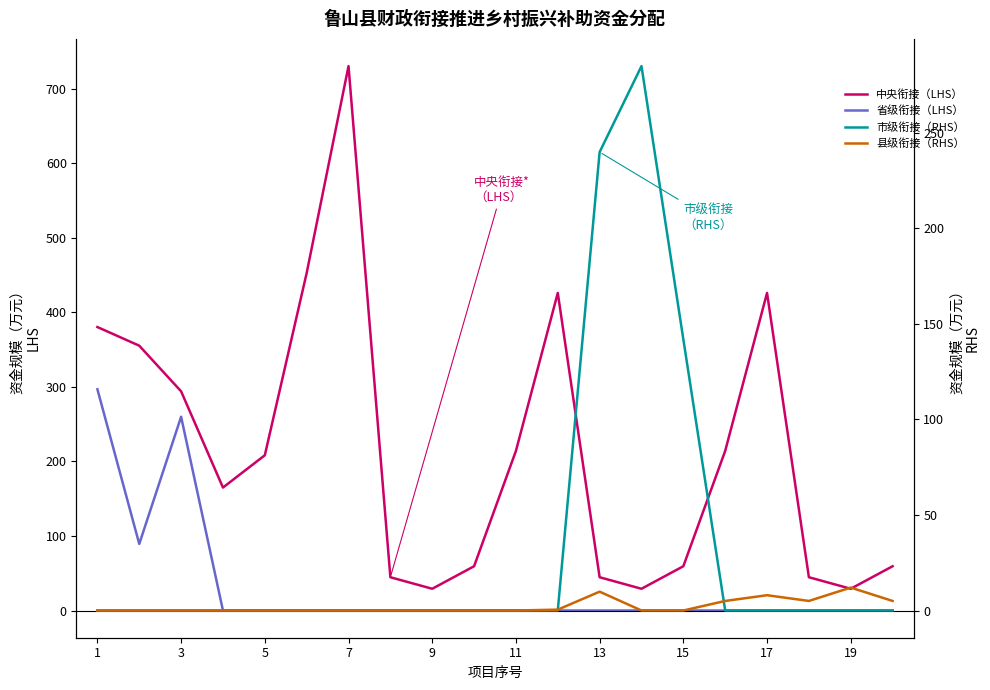

How many lines are shown in the chart?

4